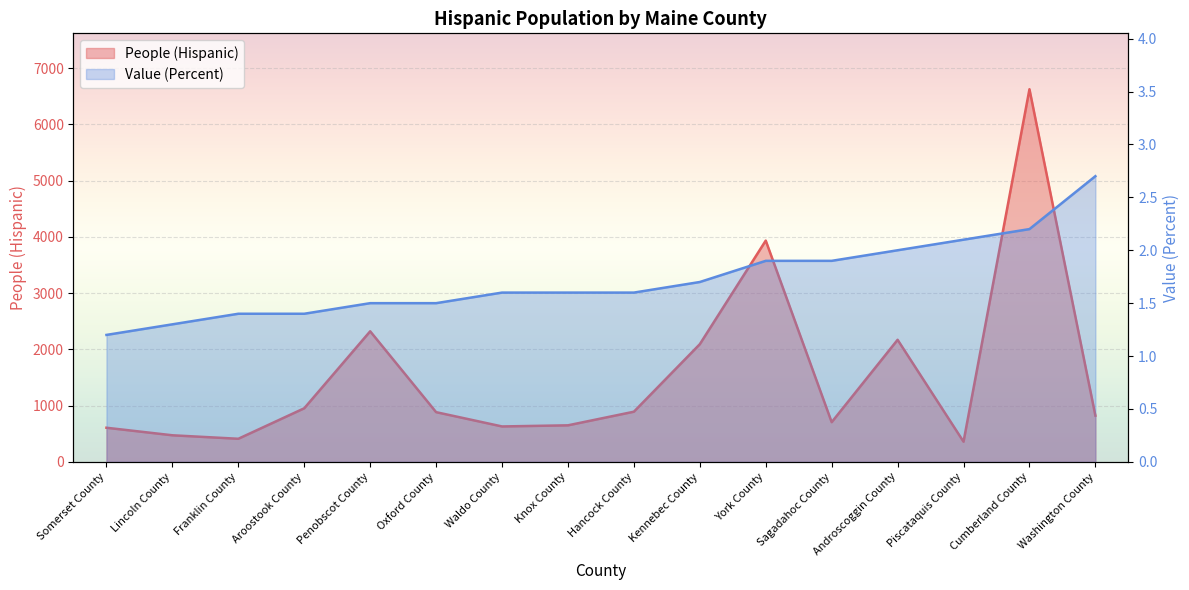

How many data points in People (Hispanic) are above 884?

7